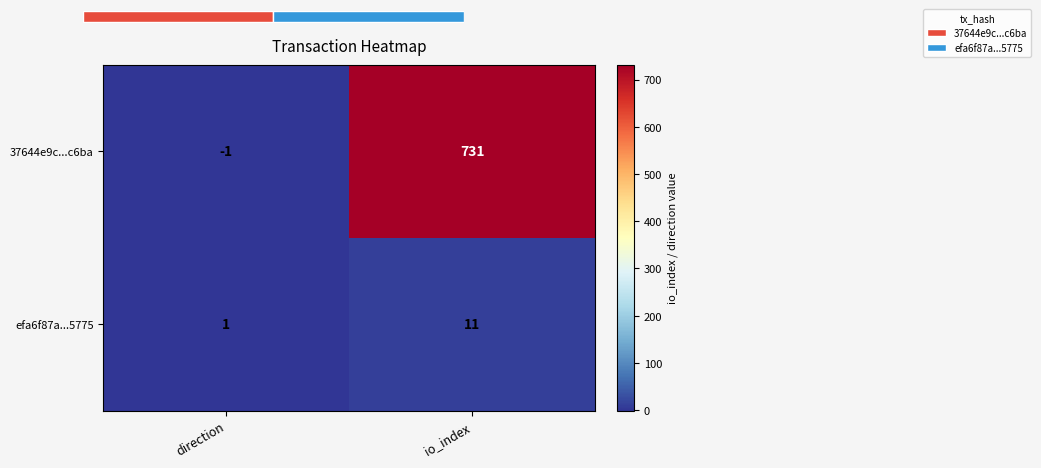

Is the value of 37644e9c...c6ba at io_index greater than the value of efa6f87a...5775 at direction?

Yes